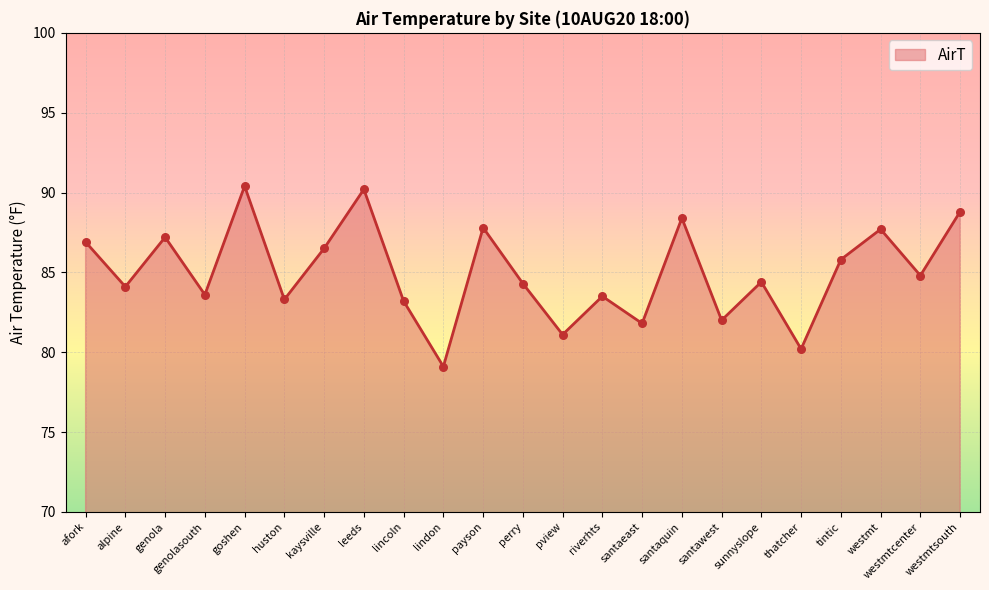

What is the ratio of the value at lindon to the value at goshen?

0.9